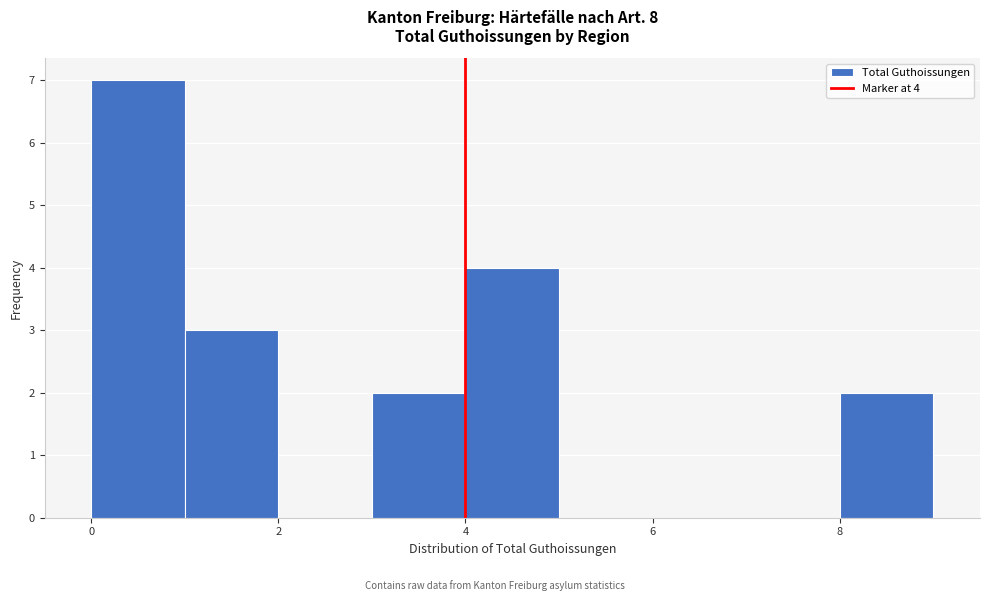

Which range on the x-axis has the tallest bar?

0 to 1